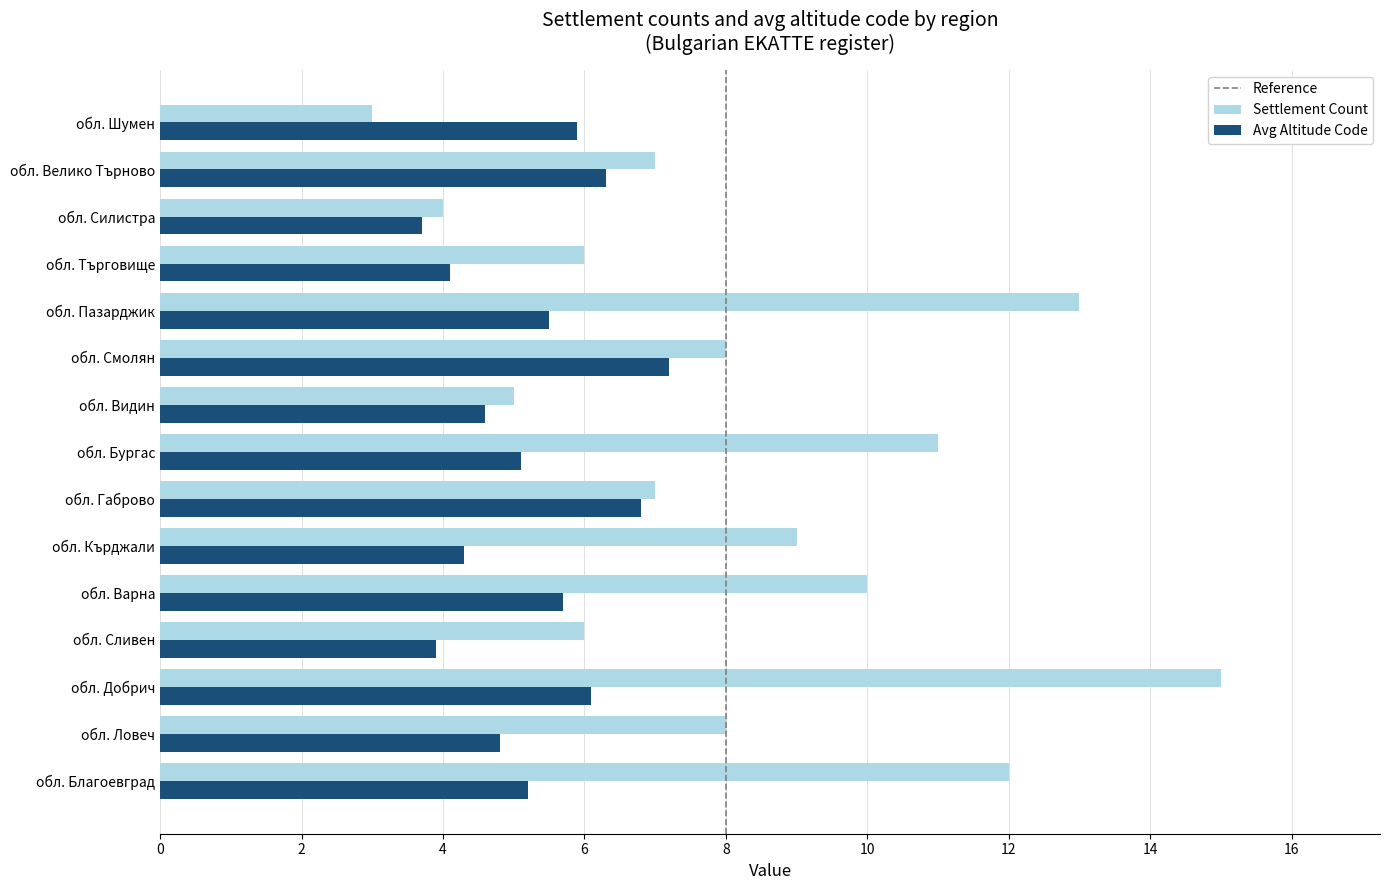

Is the value of Avg Altitude Code at обл. Силистра greater than the value of Settlement Count at обл. Сливен?

No